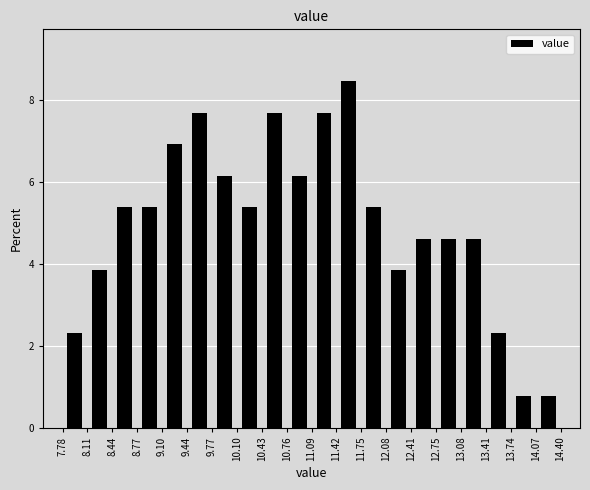

Reading left to right, list every bar in this chart as the range it spans on the x-axis followed by its height. The values are not printed on the chart, so give them approximately, as read against the axis.

7.78 to 8.11: 2.4
8.11 to 8.44: 3.8
8.44 to 8.77: 5.4
8.77 to 9.10: 5.4
9.10 to 9.44: 7.0
9.44 to 9.77: 7.6
9.77 to 10.10: 6.2
10.10 to 10.43: 5.4
10.43 to 10.76: 7.6
10.76 to 11.09: 6.2
11.09 to 11.42: 7.6
11.42 to 11.75: 8.4
11.75 to 12.08: 5.4
12.08 to 12.41: 3.8
12.41 to 12.75: 4.6
12.75 to 13.08: 4.6
13.08 to 13.41: 4.6
13.41 to 13.74: 2.4
13.74 to 14.07: 0.8
14.07 to 14.40: 0.8